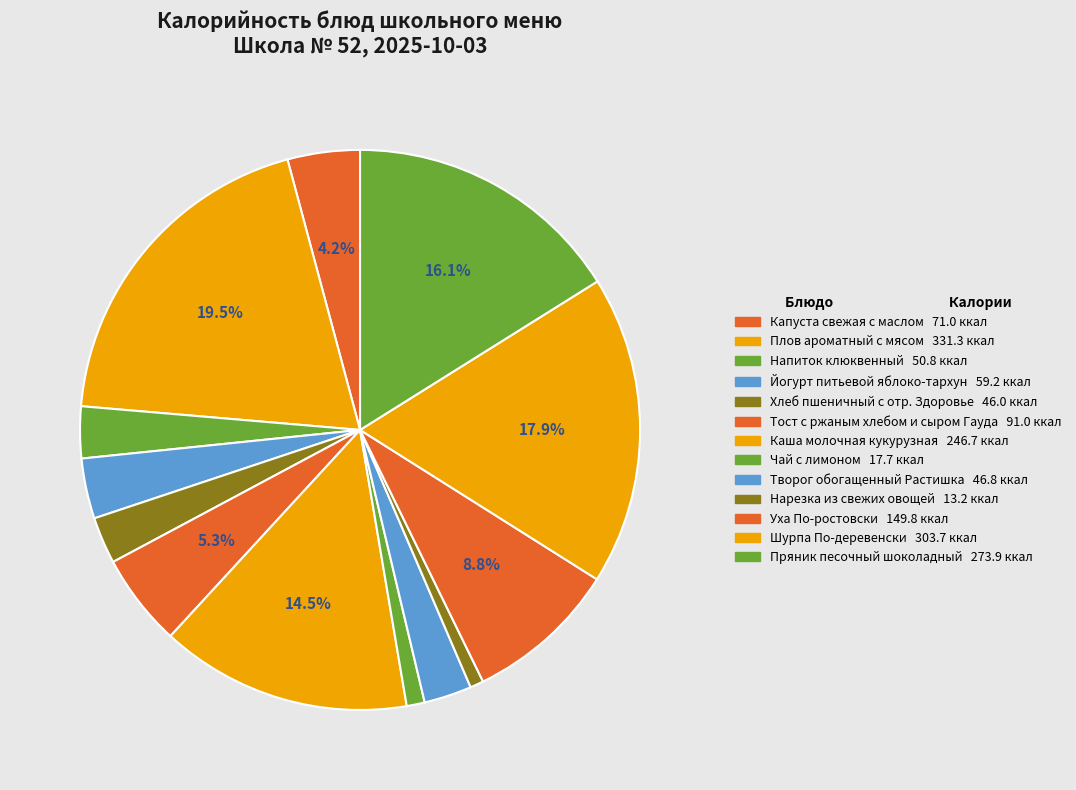

Is it true that Каша молочная кукурузная is 6% of the pie?

False